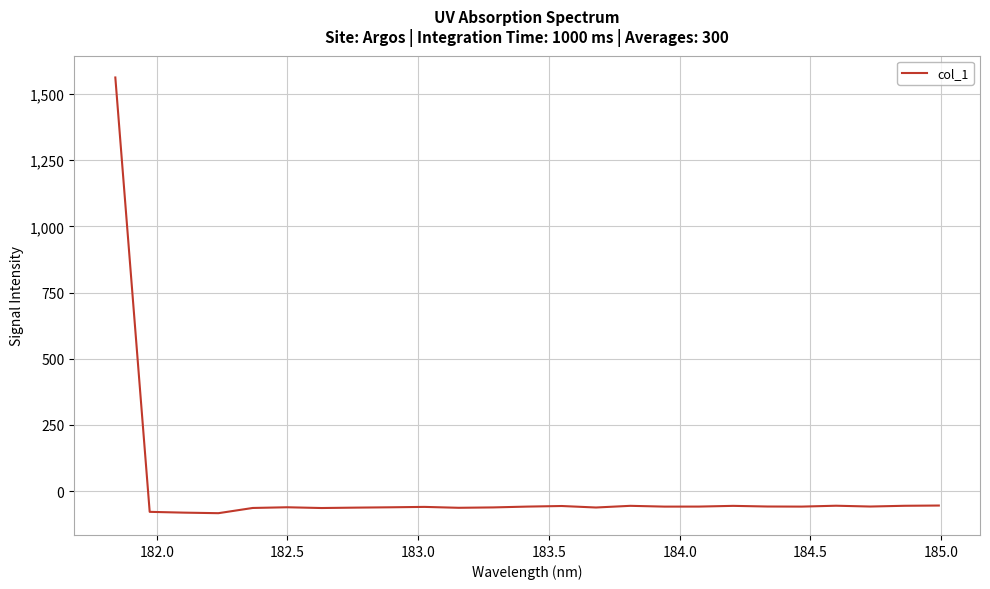

What is the difference between the maximum and minimum values?

1645.5